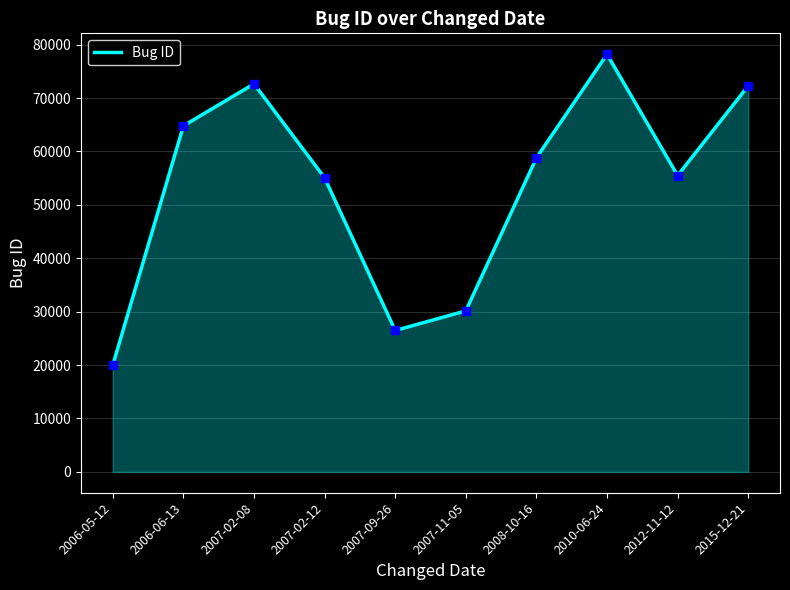

What is the minimum value shown in the chart?

20003